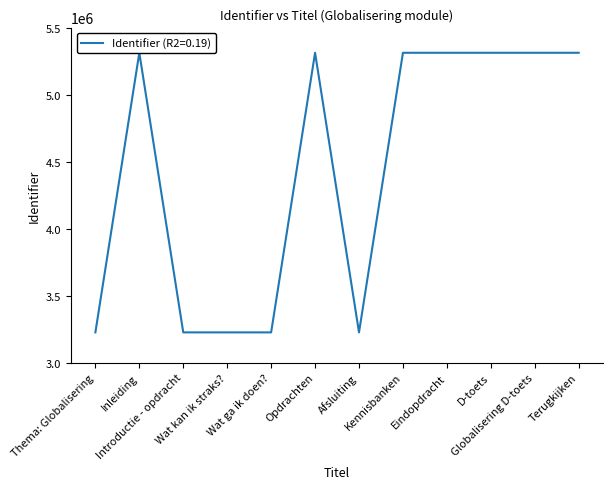

What is the smallest value displayed?

3224888